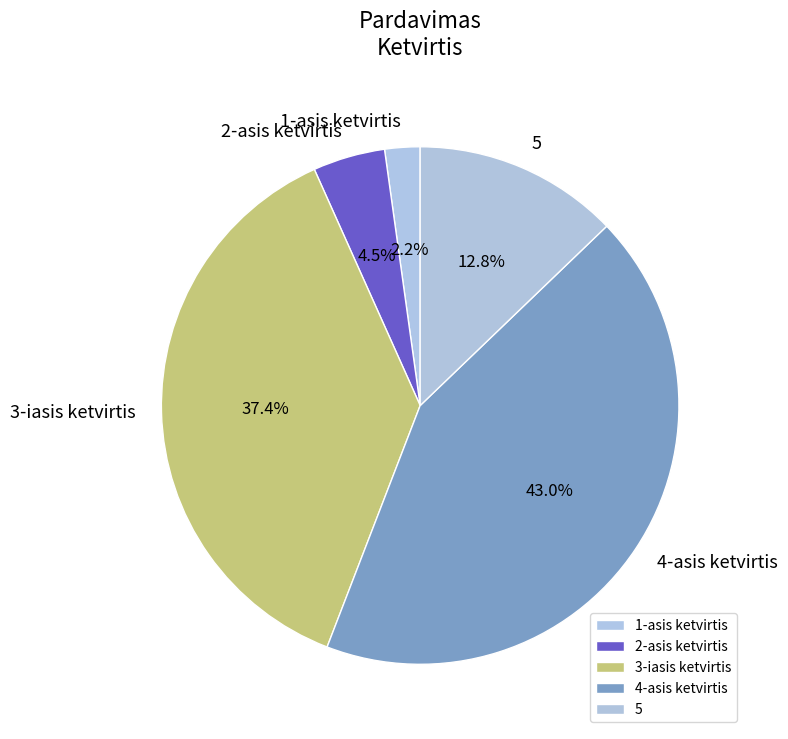

Which category has the smallest portion of the pie?

1-asis ketvirtis